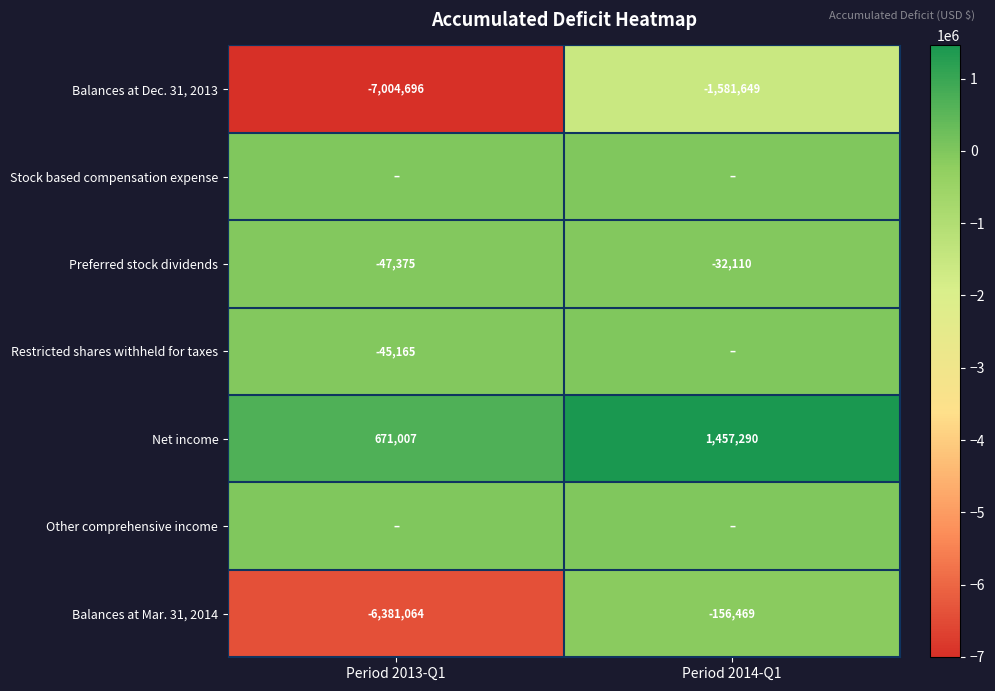

What is the total value across all series at Period 2014-Q1?

-312938